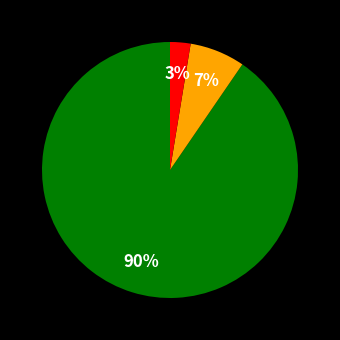

How many segments does this pie chart have?

3